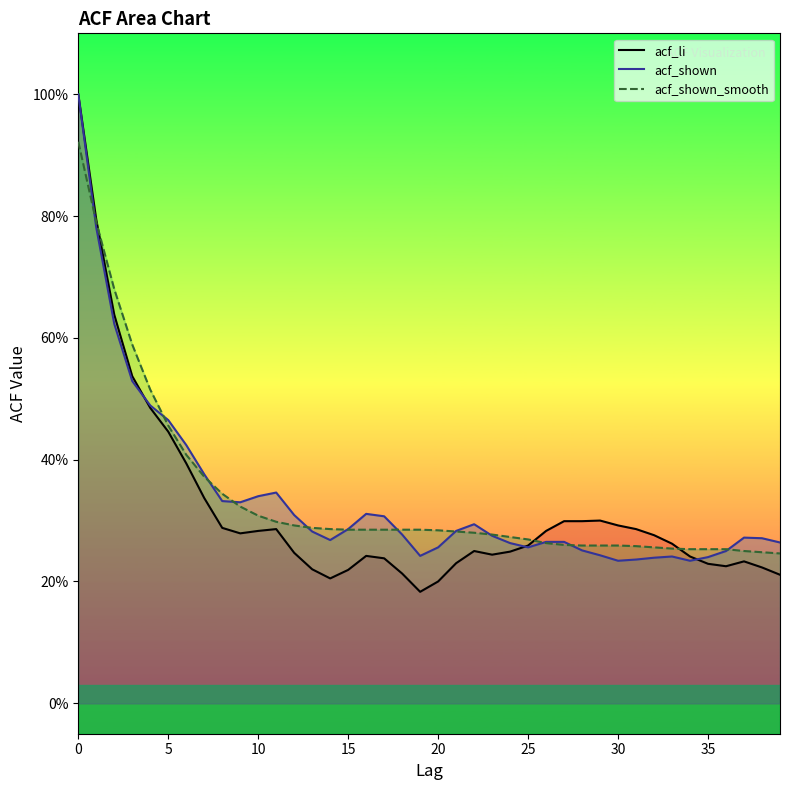

Is the value of acf_shown line at 22 greater than the value of acf_li line at 30?

No